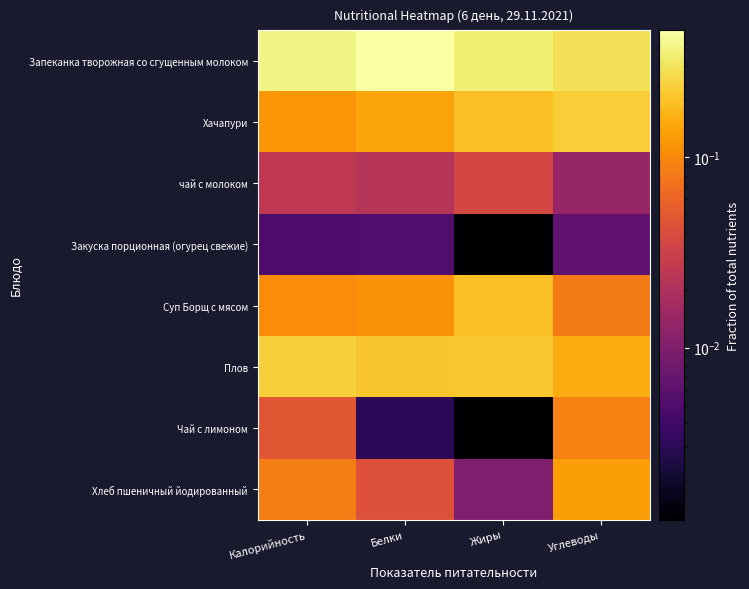

Reading left to right, extract all data points from this chart.

Запеканка творожная со сгущенным молоком: Калорийность=0.4	Белки=0.5	Жиры=0.3	Углеводы=0.3
Хачапури: Калорийность=0.1	Белки=0.1	Жиры=0.2	Углеводы=0.2
чай с молоком: Калорийность=0.0	Белки=0.0	Жиры=0.0	Углеводы=0.0
Закуска порционная (огурец свежие): Калорийность=0.0	Белки=0.0	Жиры=0.0	Углеводы=0.0
Суп Борщ с мясом: Калорийность=0.1	Белки=0.1	Жиры=0.2	Углеводы=0.1
Плов: Калорийность=0.2	Белки=0.2	Жиры=0.2	Углеводы=0.2
Чай с лимоном: Калорийность=0.0	Белки=0.0	Жиры=0.0	Углеводы=0.1
Хлеб пшеничный йодированный: Калорийность=0.1	Белки=0.0	Жиры=0.0	Углеводы=0.1